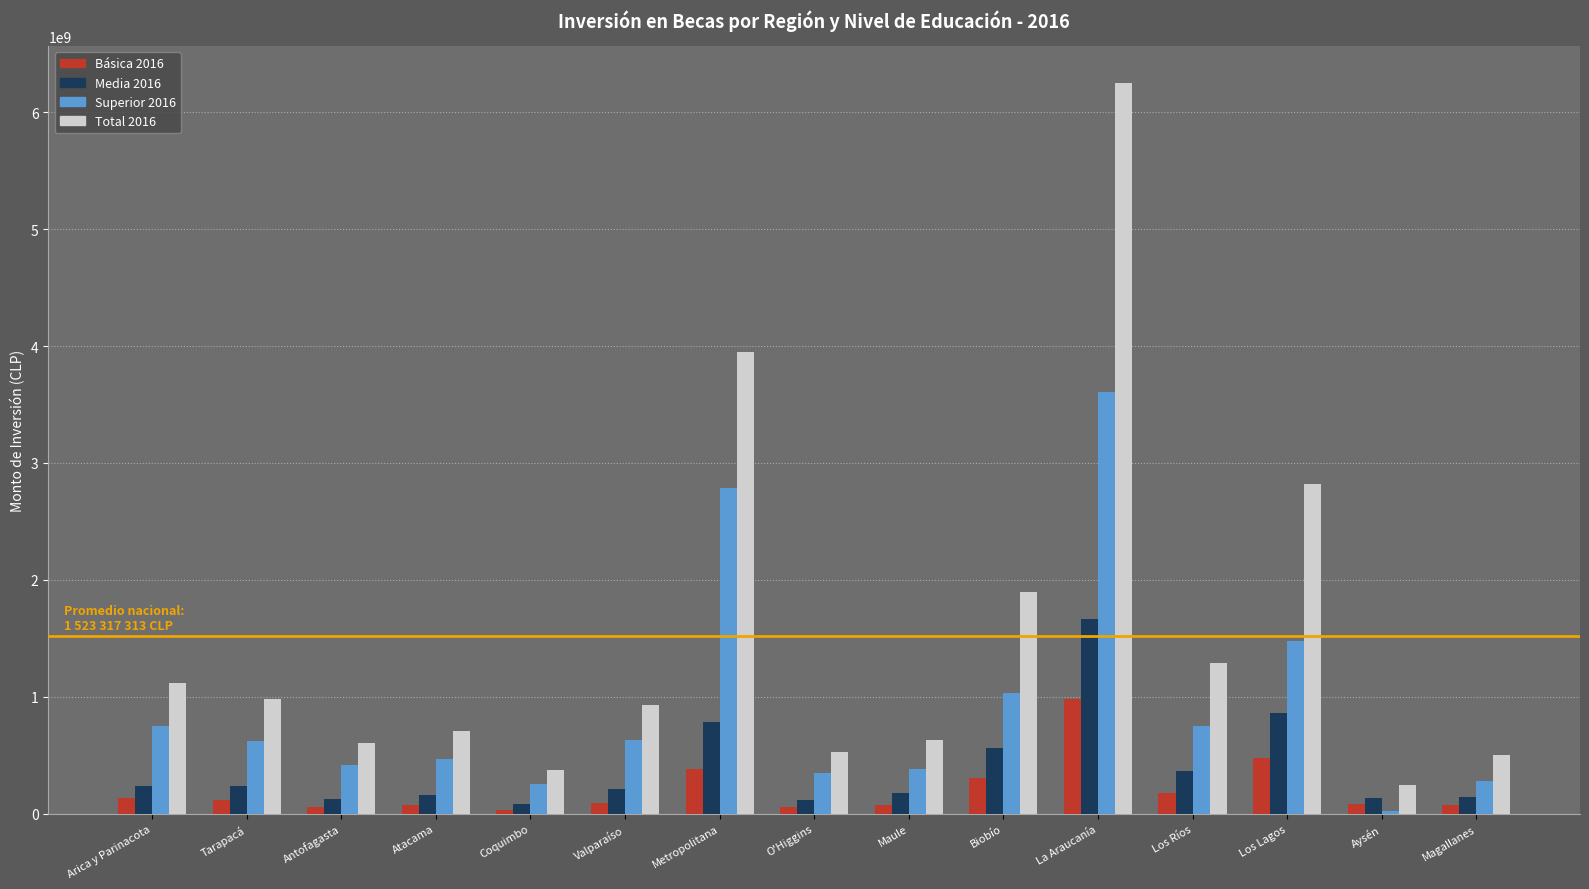

Which series has the widest spread of values?

Total 2016